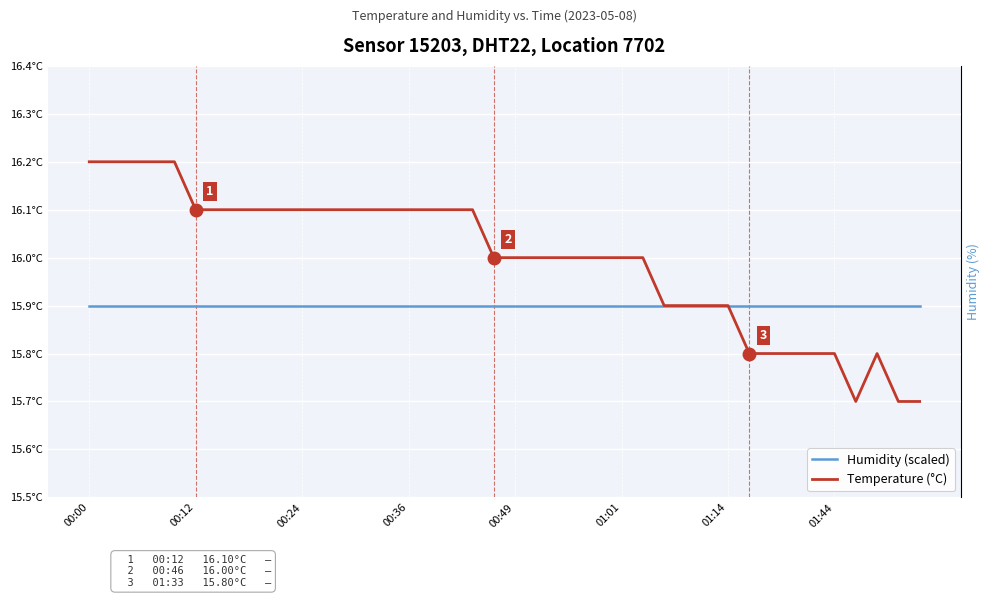

Is this an area chart (filled region under the line)?

No